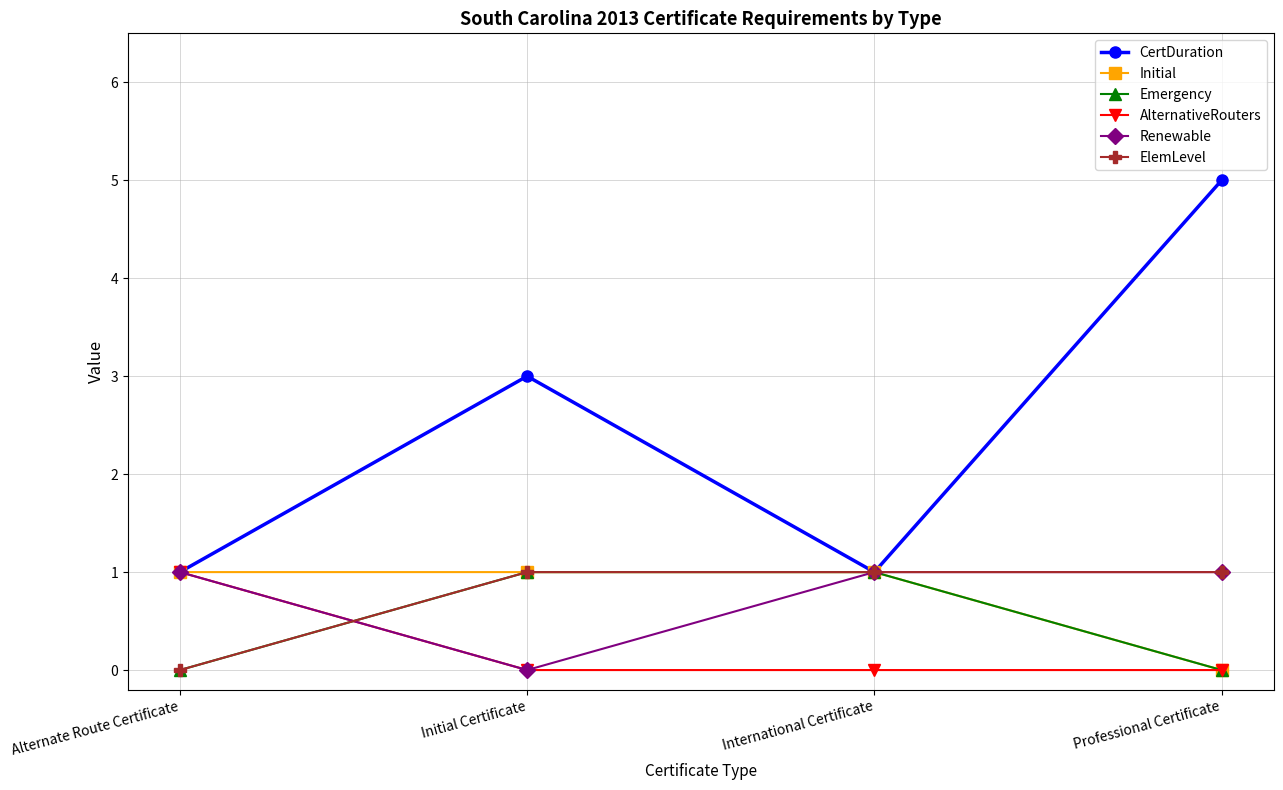

How many lines are shown in the chart?

6